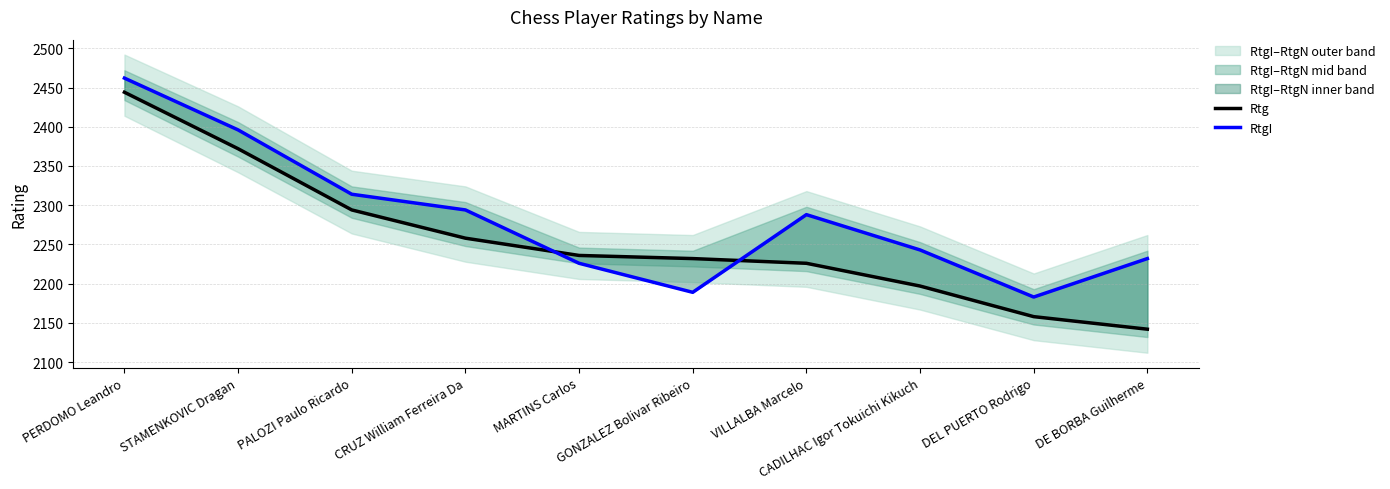

At how many categories does at least one series exceed 2271?

5